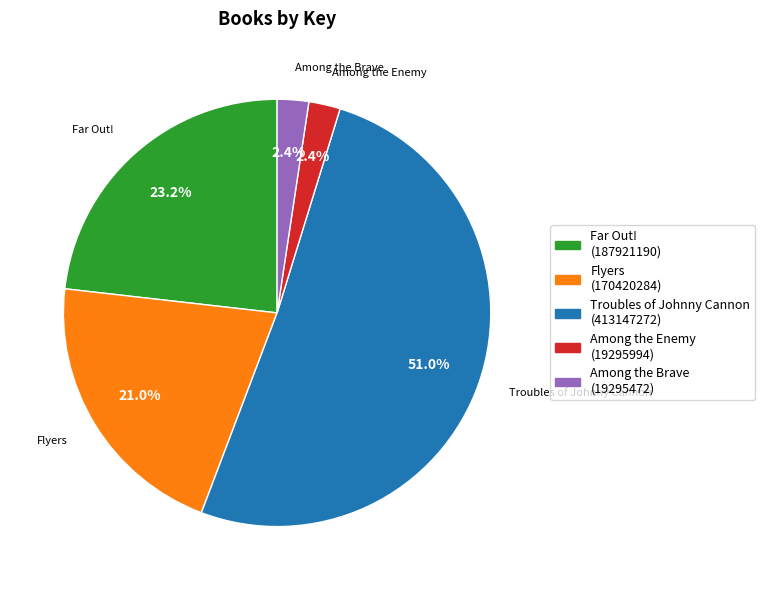

What is the total percentage of Among the Enemy and Troubles of Johnny Cannon?

53.4%